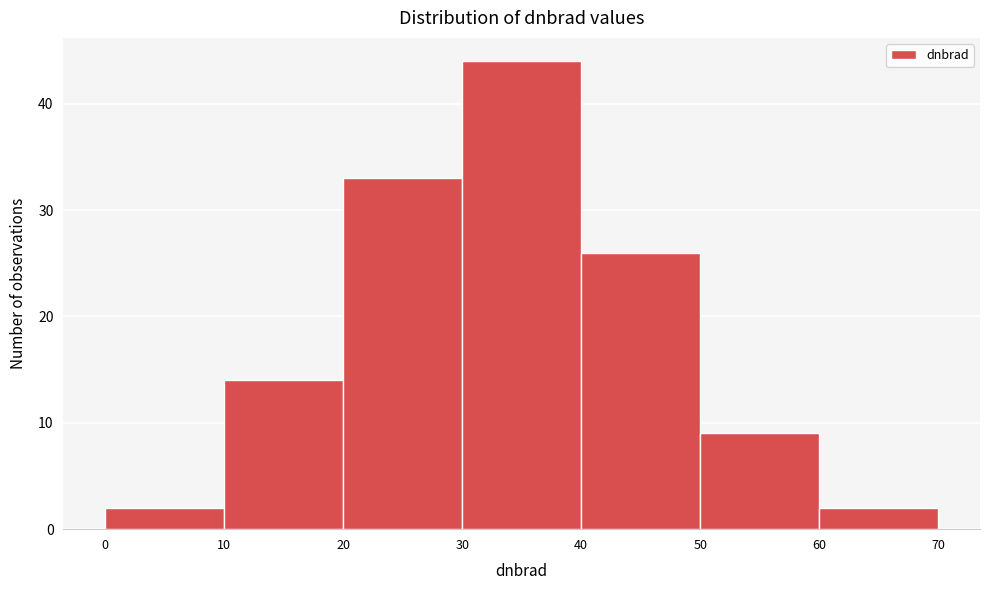

Reading left to right, transcribe this chart: for each bar, give the range it covers on the x-axis and its height. The values are not printed on the chart, so give them approximately, as read against the axis.

0 to 10: 2
10 to 20: 14
20 to 30: 33
30 to 40: 44
40 to 50: 26
50 to 60: 9
60 to 70: 2